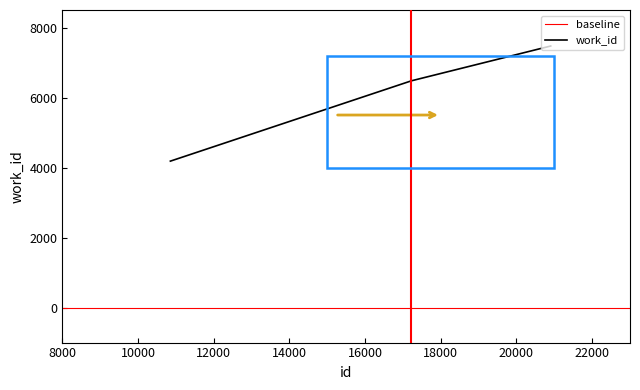

What is the sum of all values?

18132